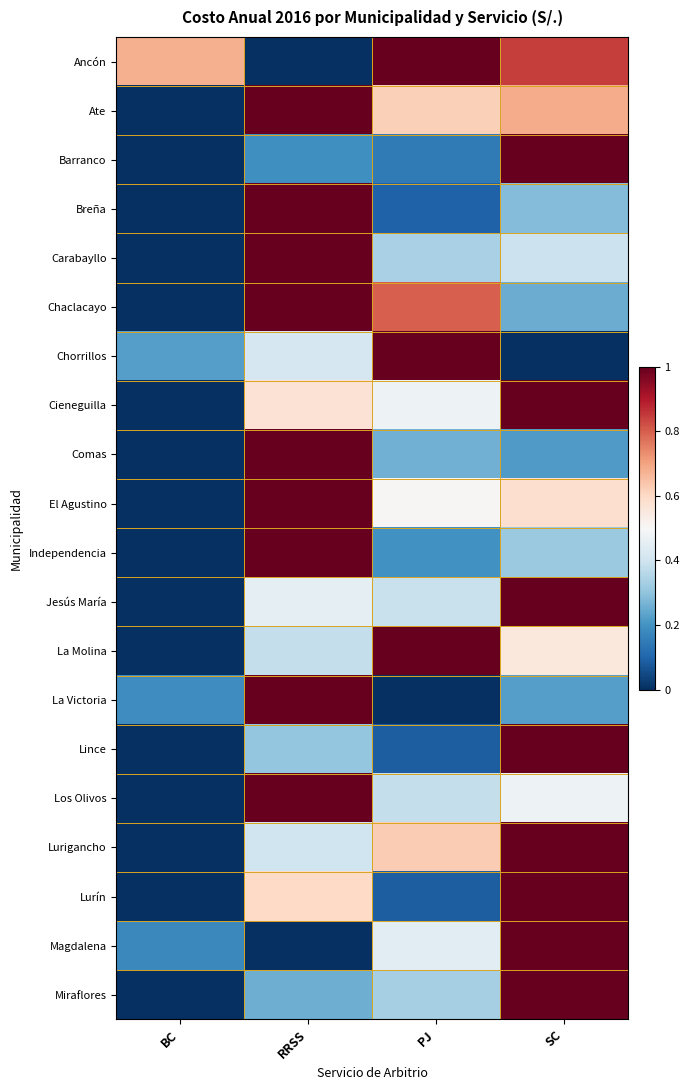

Reading right to left, list all the values displayed in this chart.

Ancón: SC=0.8	PJ=1.0	RRSS=0.0	BC=0.7
Ate: SC=0.7	PJ=0.6	RRSS=1.0	BC=0.0
Barranco: SC=1.0	PJ=0.1	RRSS=0.2	BC=0.0
Breña: SC=0.3	PJ=0.1	RRSS=1.0	BC=0.0
Carabayllo: SC=0.4	PJ=0.3	RRSS=1.0	BC=0.0
Chaclacayo: SC=0.3	PJ=0.8	RRSS=1.0	BC=0.0
Chorrillos: SC=0.0	PJ=1.0	RRSS=0.4	BC=0.2
Cieneguilla: SC=1.0	PJ=0.5	RRSS=0.6	BC=0.0
Comas: SC=0.2	PJ=0.3	RRSS=1.0	BC=0.0
El Agustino: SC=0.6	PJ=0.5	RRSS=1.0	BC=0.0
Independencia: SC=0.3	PJ=0.2	RRSS=1.0	BC=0.0
Jesús María: SC=1.0	PJ=0.4	RRSS=0.5	BC=0.0
La Molina: SC=0.6	PJ=1.0	RRSS=0.4	BC=0.0
La Victoria: SC=0.2	PJ=0.0	RRSS=1.0	BC=0.2
Lince: SC=1.0	PJ=0.1	RRSS=0.3	BC=0.0
Los Olivos: SC=0.5	PJ=0.4	RRSS=1.0	BC=0.0
Lurigancho: SC=1.0	PJ=0.6	RRSS=0.4	BC=0.0
Lurín: SC=1.0	PJ=0.1	RRSS=0.6	BC=0.0
Magdalena: SC=1.0	PJ=0.4	RRSS=0.0	BC=0.2
Miraflores: SC=1.0	PJ=0.3	RRSS=0.3	BC=0.0